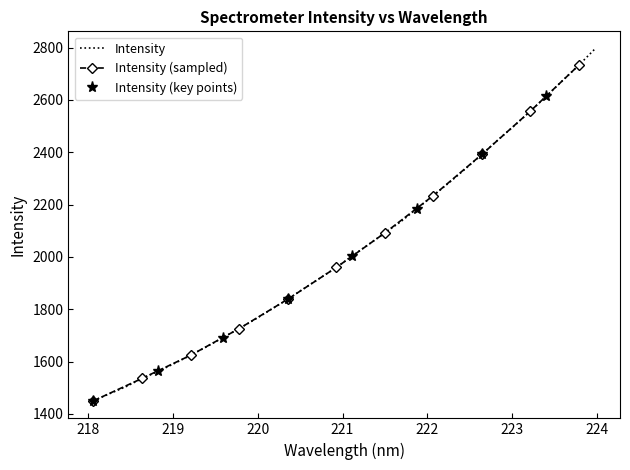

How many values exceed 2004?

16